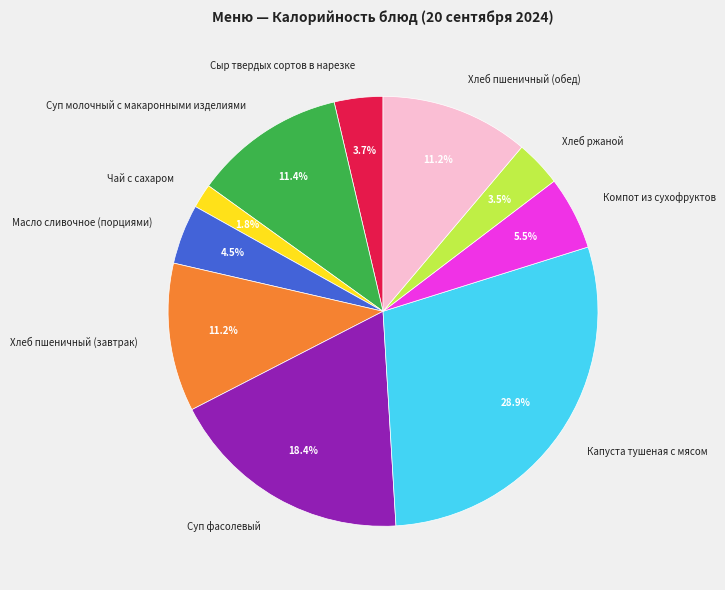

How much of the chart is everything except Хлеб ржаной?

96.5%